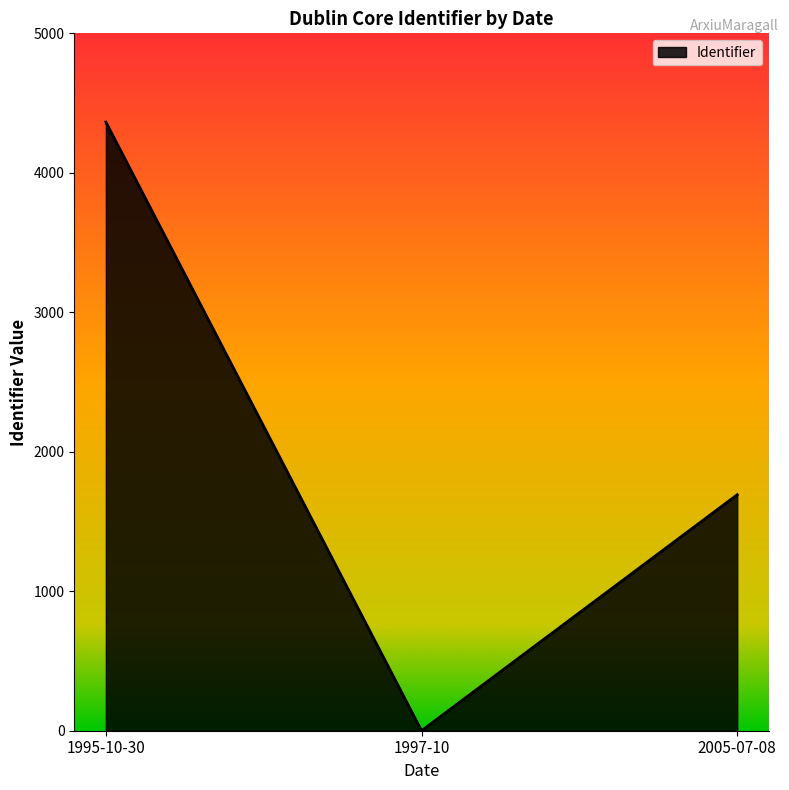

Does the chart have visible grid lines?

No